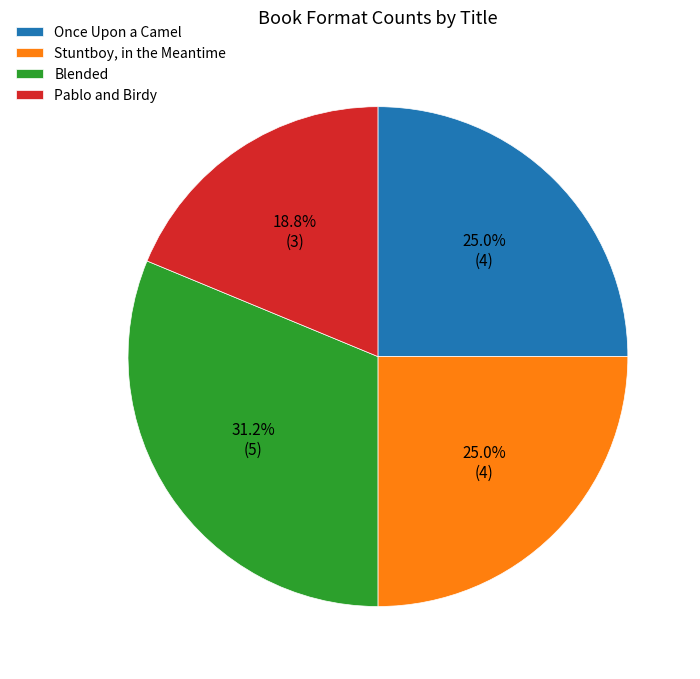

What is the smallest slice in the pie chart?

Pablo and Birdy